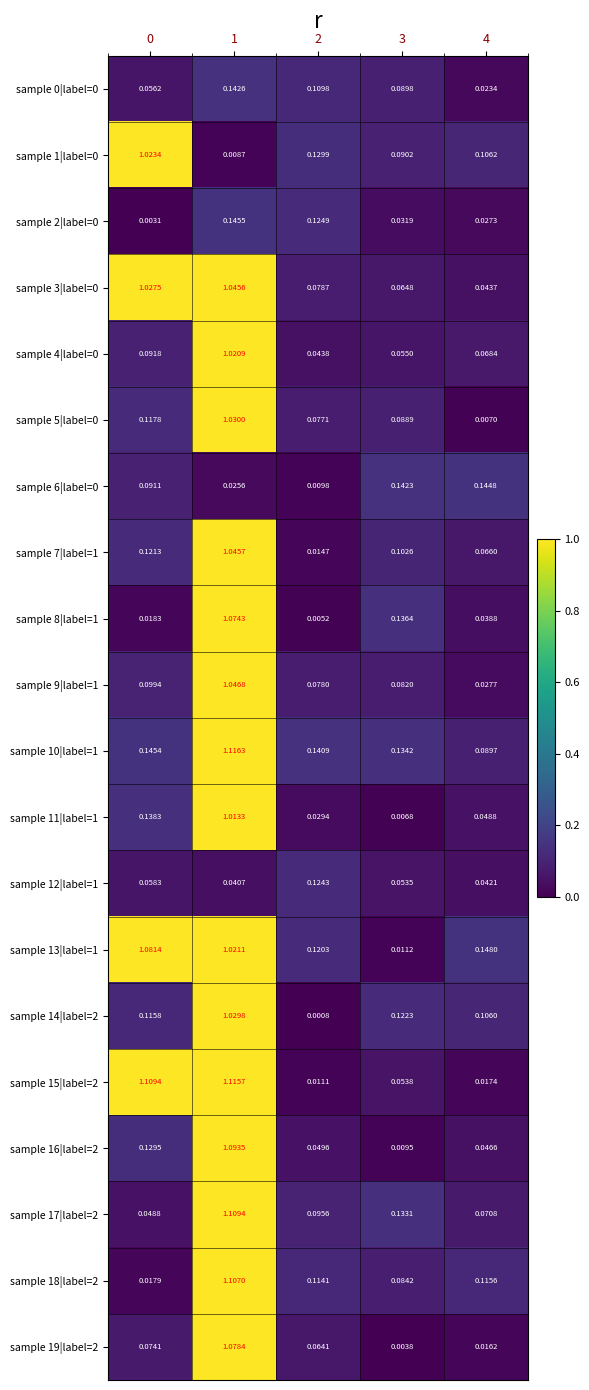

Is the value of sample 4|label=0 at 2 greater than the value of sample 0|label=0 at 0?

No